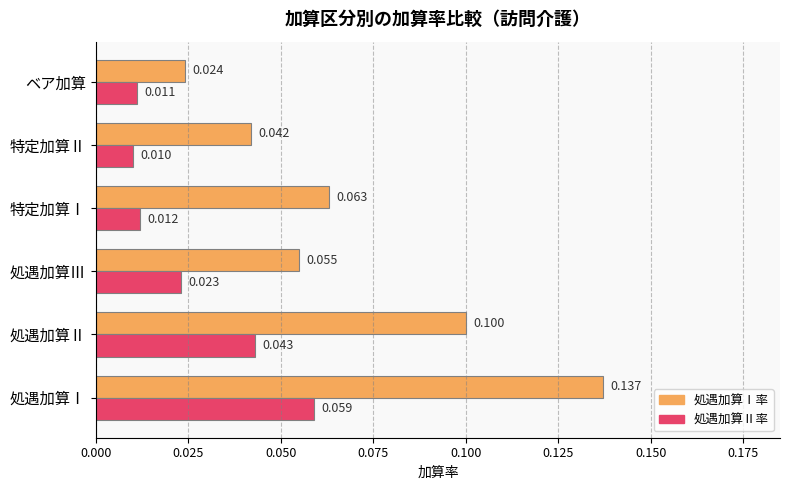

At which category is the sum across all series the highest?

処遇加算Ⅰ